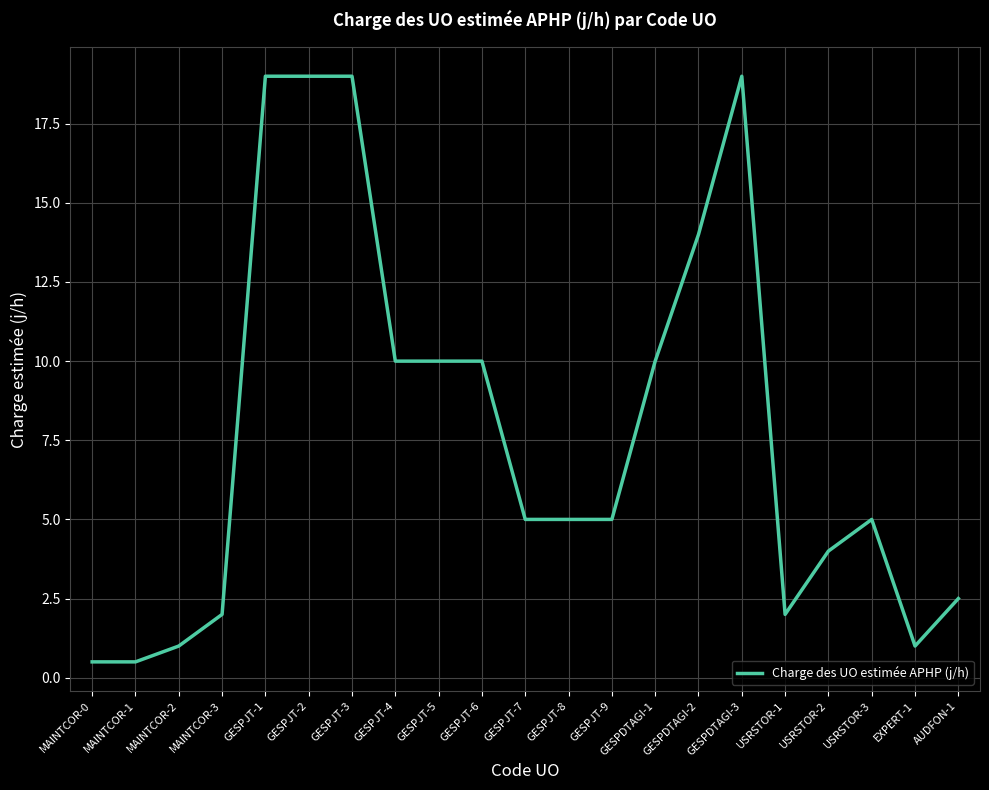

What position from the right is GESPJT-4?

14